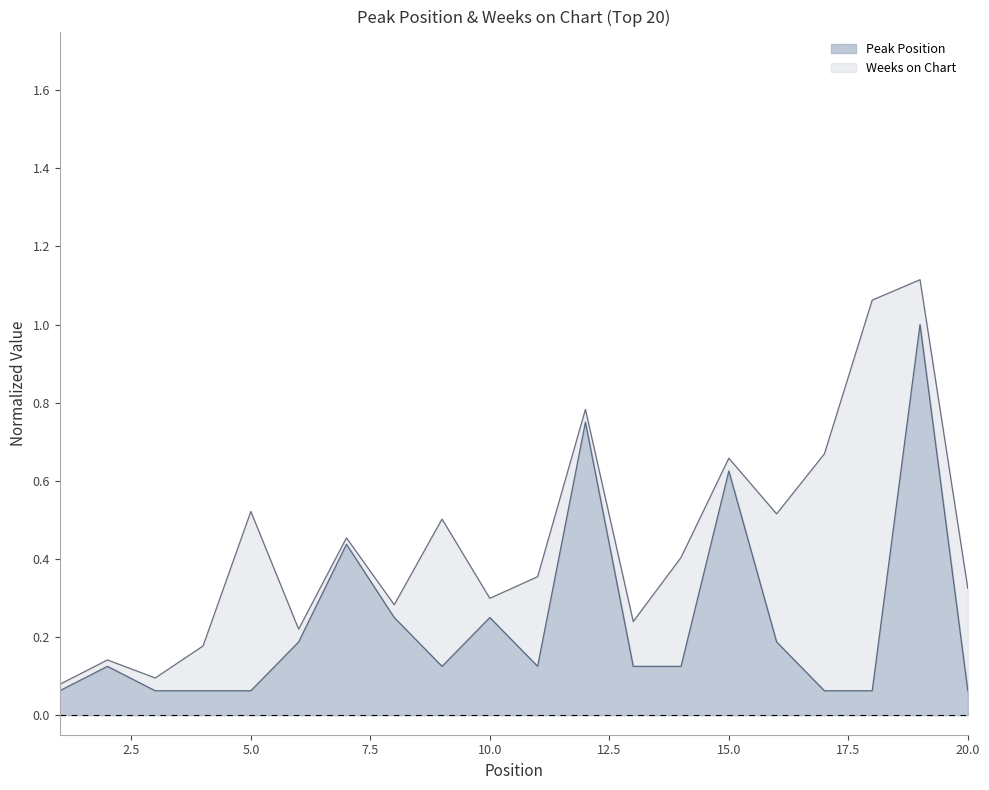

What is the difference between the values at 18 and 12?

0.7